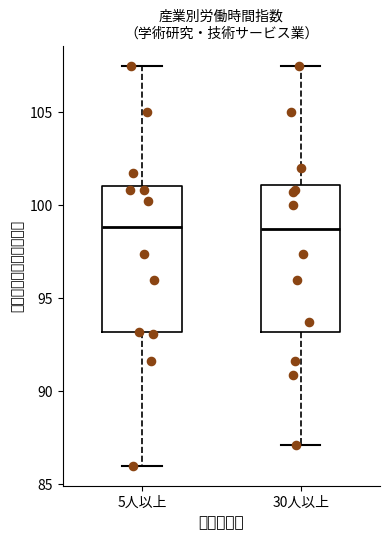

Where does the lower whisker of the box for 5人以上 end on the y-axis? The values are not printed on the chart, so give them approximately, as read against the axis.

86.0